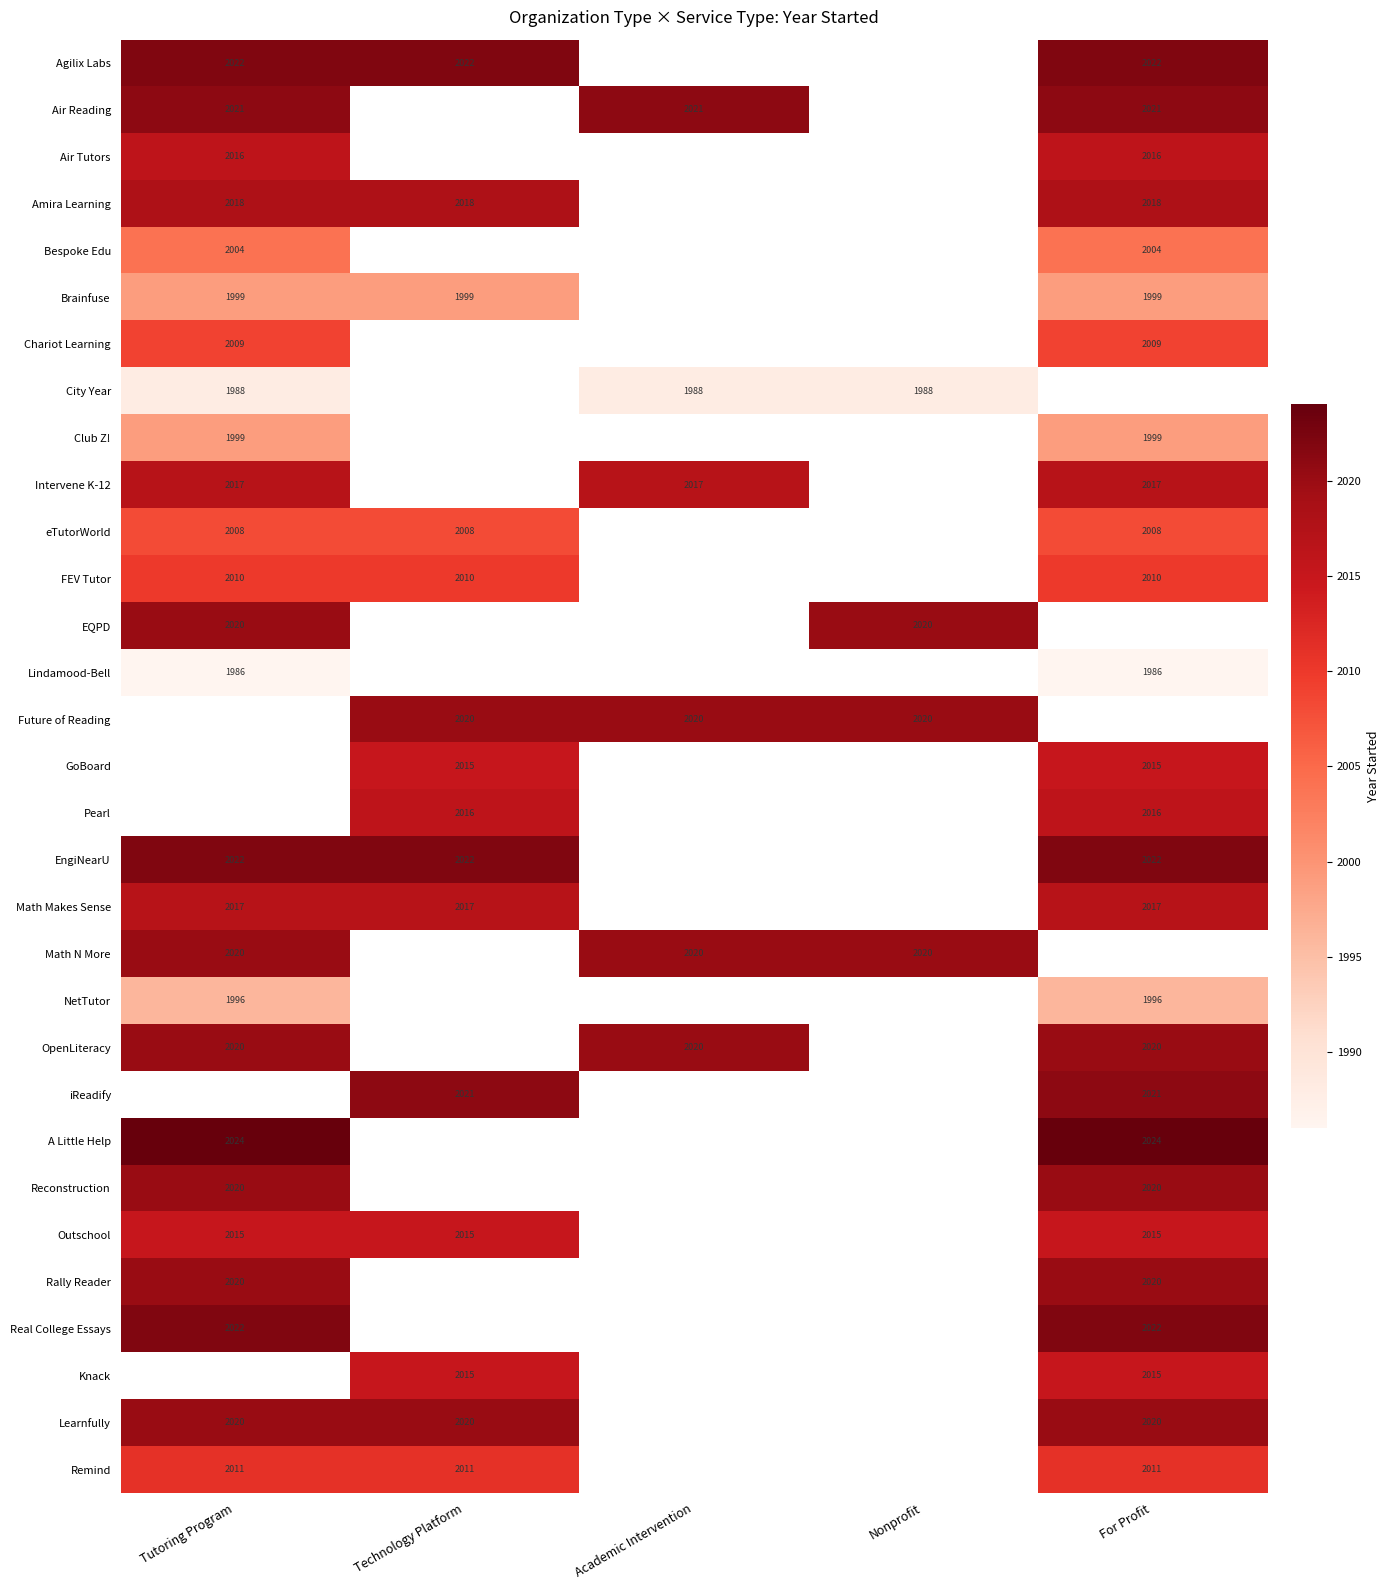

At how many categories does at least one series exceed 2022?

2